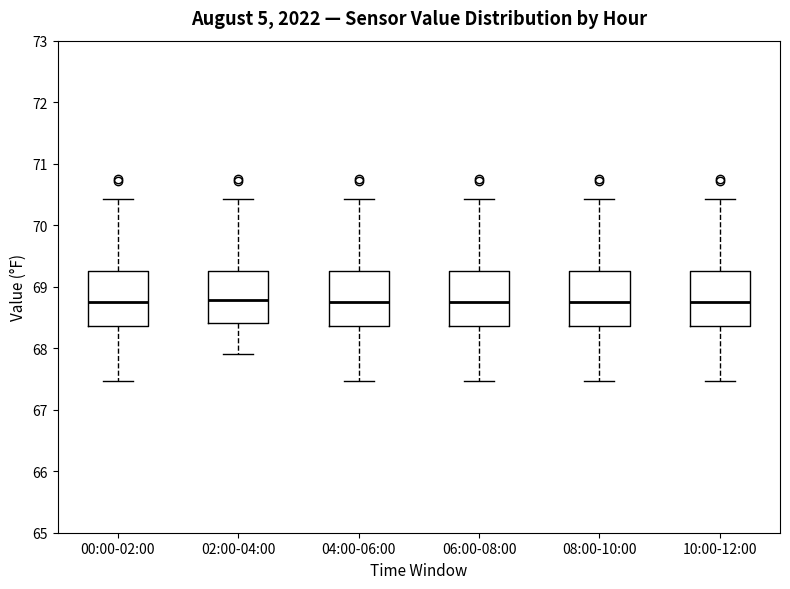

Reading left to right, read every box against the y-axis: the position of its median line, the range the box covers, and the ends of its whiskers. The values are not printed on the chart, so give them approximately, as read against the axis.

00:00-02:00: median 68.7, box 68.4 to 69.3, whiskers 67.5 to 70.4
02:00-04:00: median 68.8, box 68.4 to 69.3, whiskers 67.9 to 70.4
04:00-06:00: median 68.7, box 68.4 to 69.3, whiskers 67.5 to 70.4
06:00-08:00: median 68.7, box 68.4 to 69.3, whiskers 67.5 to 70.4
08:00-10:00: median 68.7, box 68.4 to 69.3, whiskers 67.5 to 70.4
10:00-12:00: median 68.7, box 68.4 to 69.3, whiskers 67.5 to 70.4